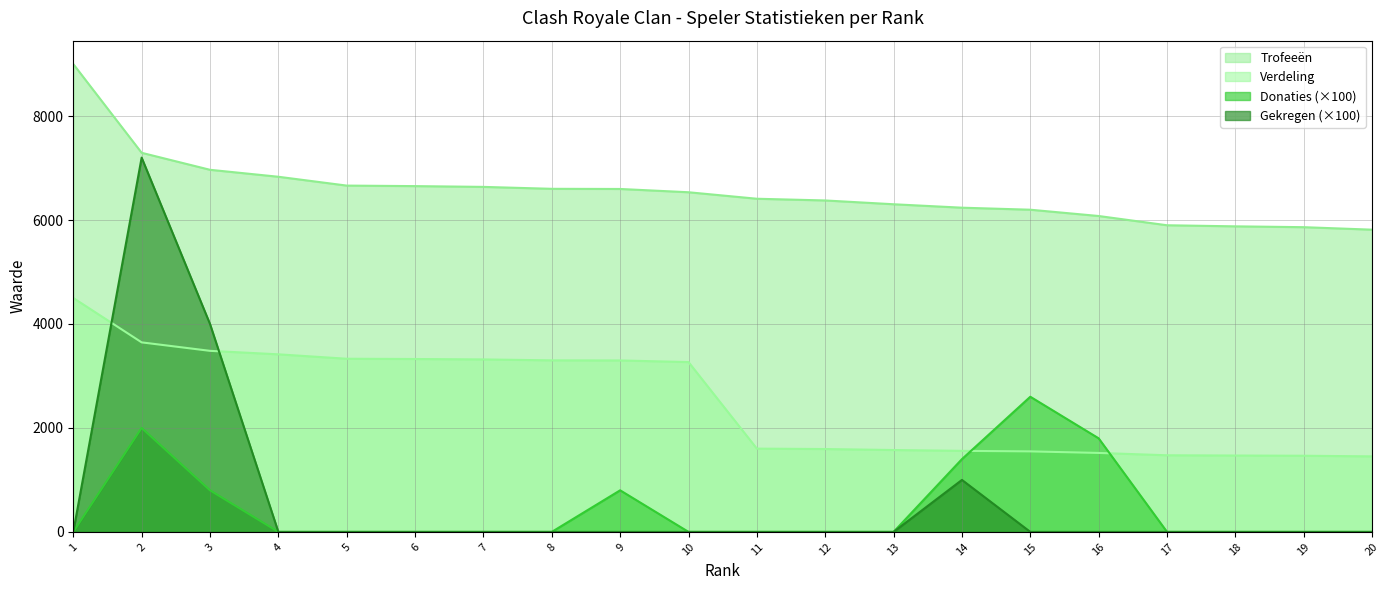

At 16, list the series in order from smallest to largest.

Gekregen (×100), Verdeling, Donaties (×100), Trofeeën